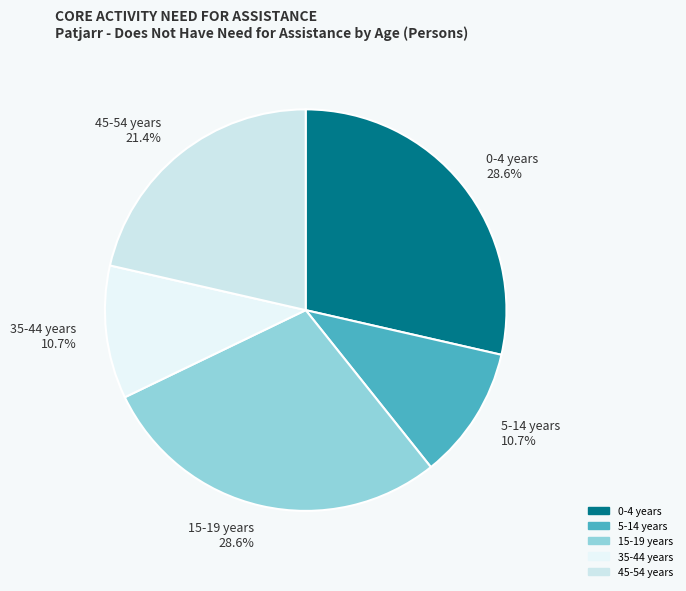

Does 35-44 years represent more than half of the total?

No